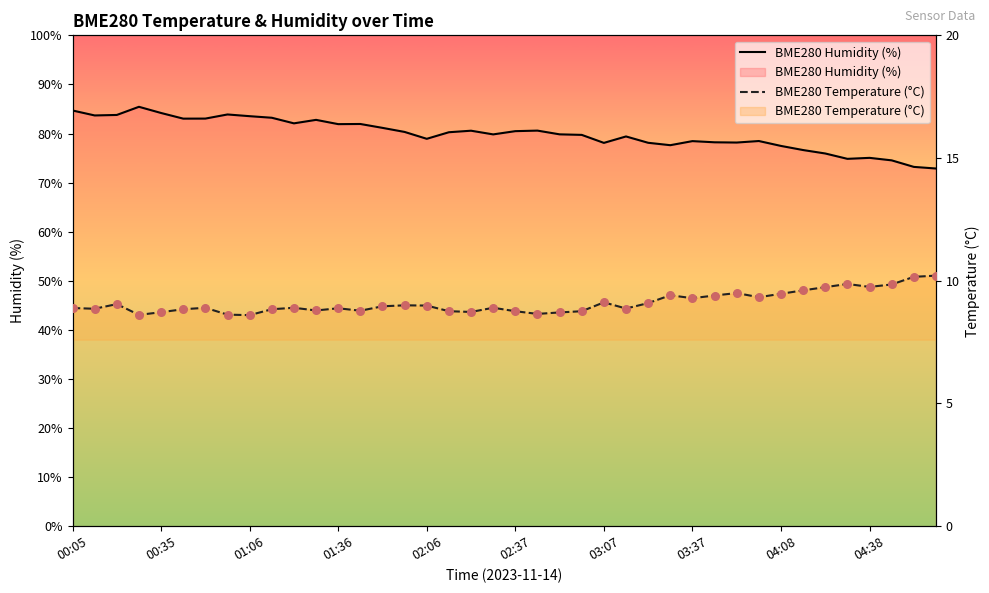

Which series contains the highest Y value?

BME280 Humidity (%)